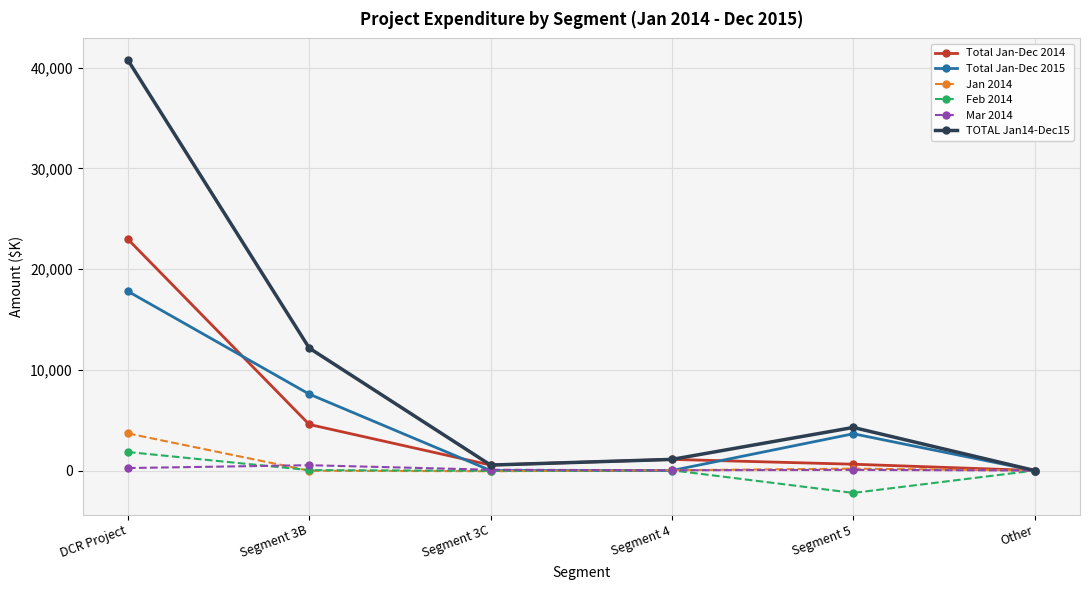

The Total Jan-Dec 2015 series shows 31458.4 at DCR Project. True or false?

False